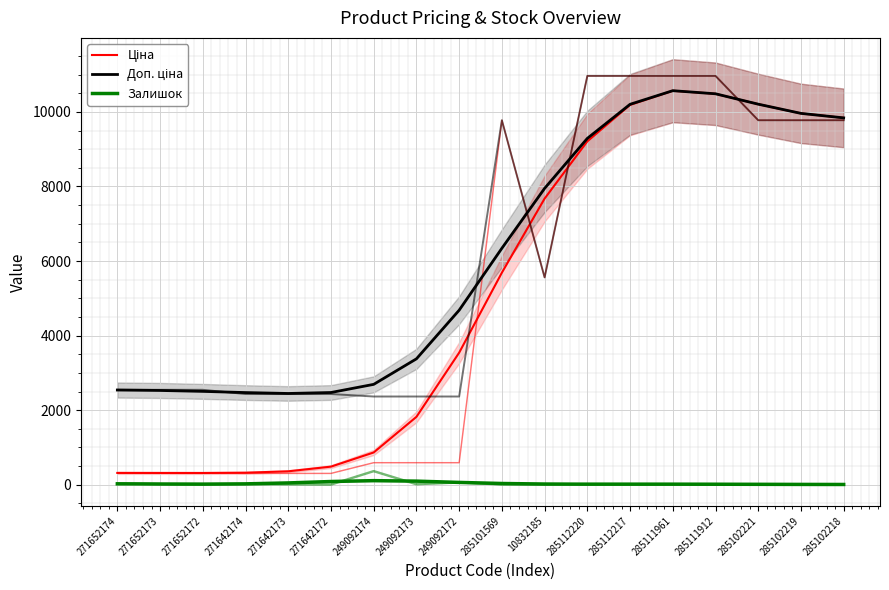

What is the smallest value displayed?

7.4